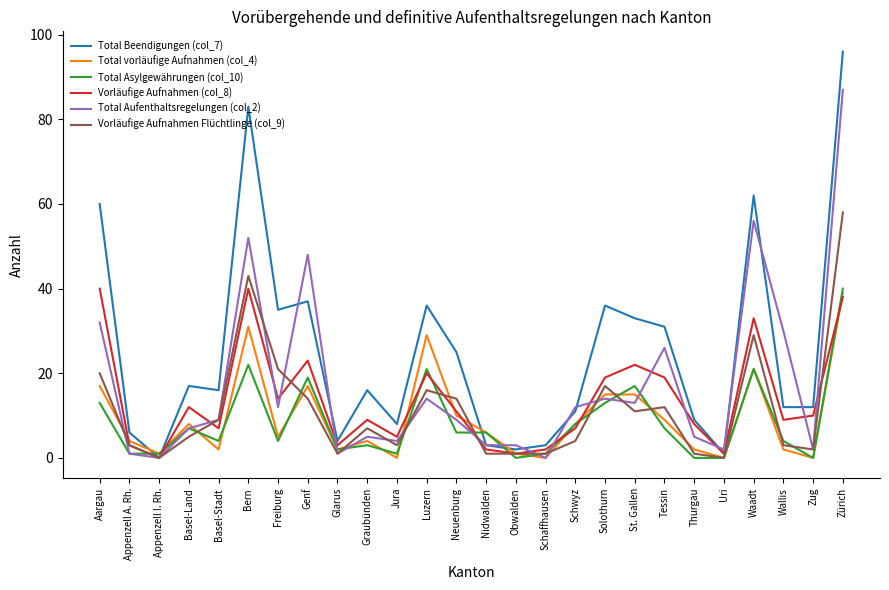

How many lines are shown in the chart?

6